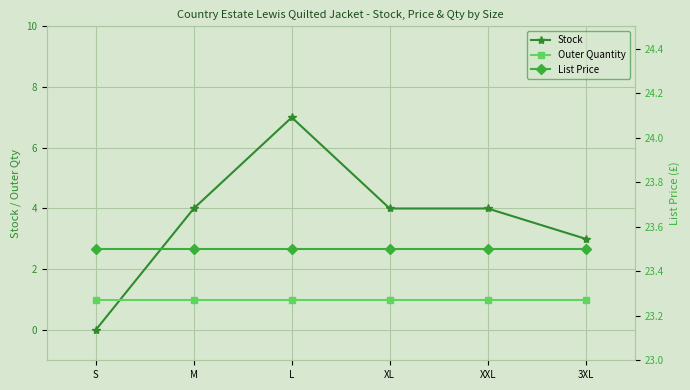

The value of Stock at M is 4.0. True or false?

True